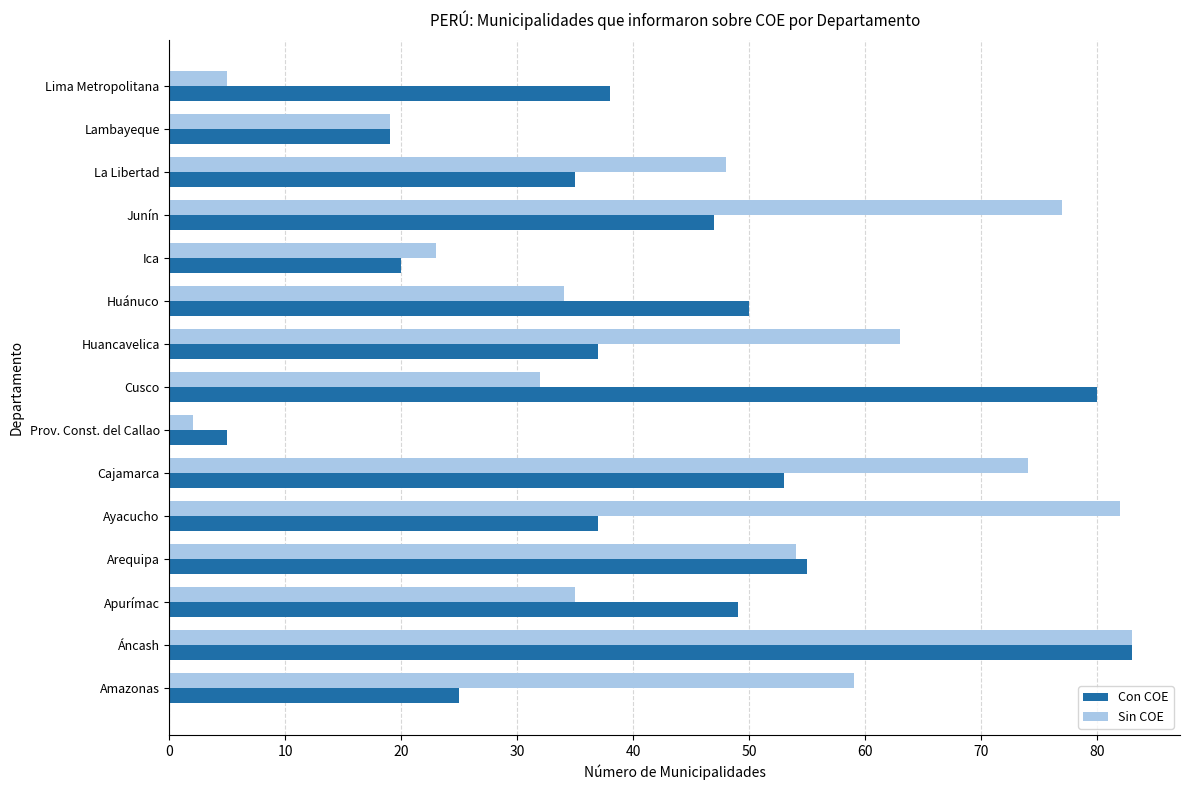

How many series are shown in this chart?

2